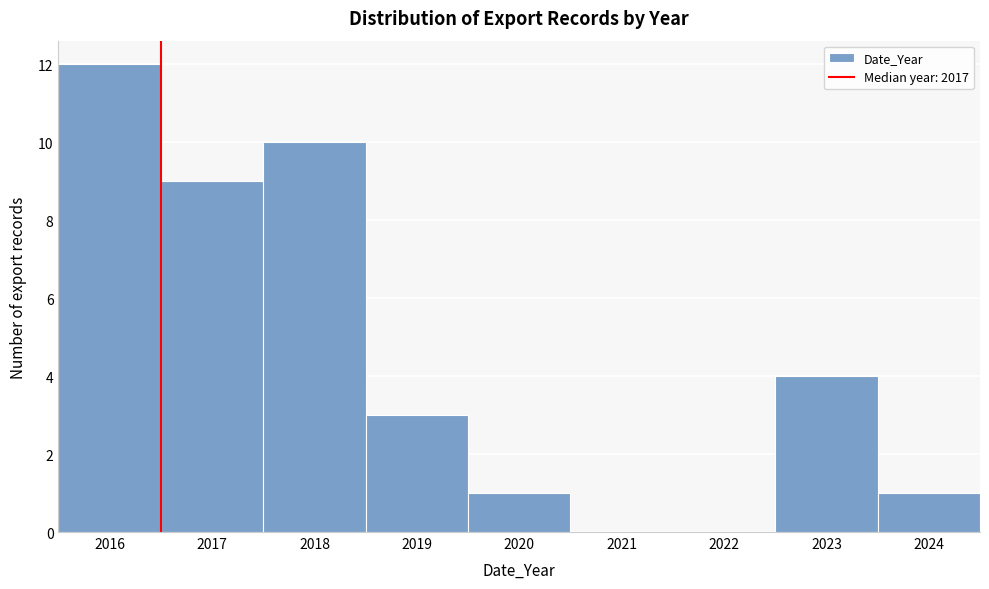

Reading left to right, what are all the values shown in this chart?

2016=12	2017=9	2018=10	2019=3	2020=1	2021=0	2022=0	2023=4	2024=1